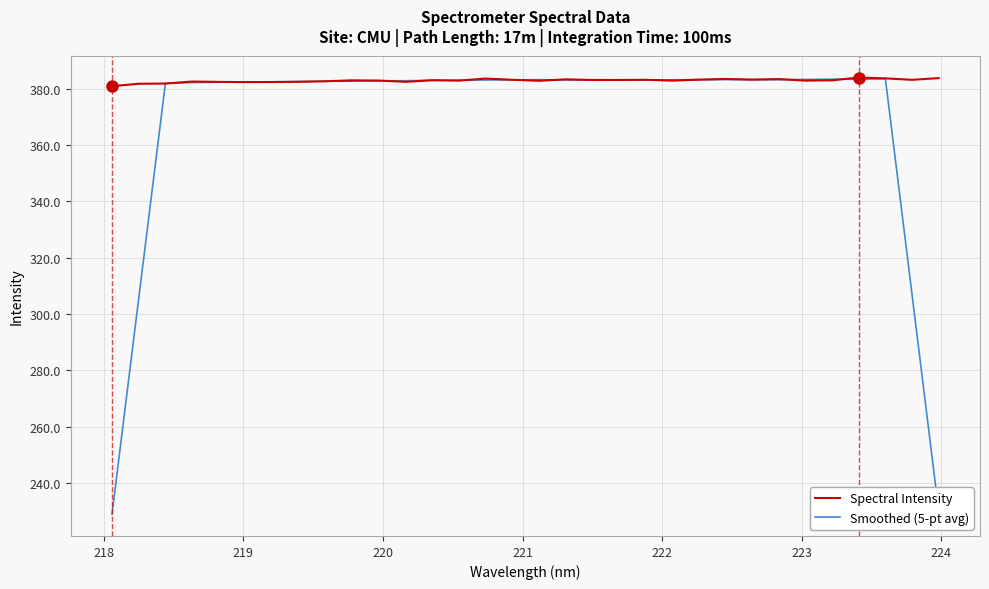

Which series has the largest range (max minus min)?

Smoothed (5-pt avg)